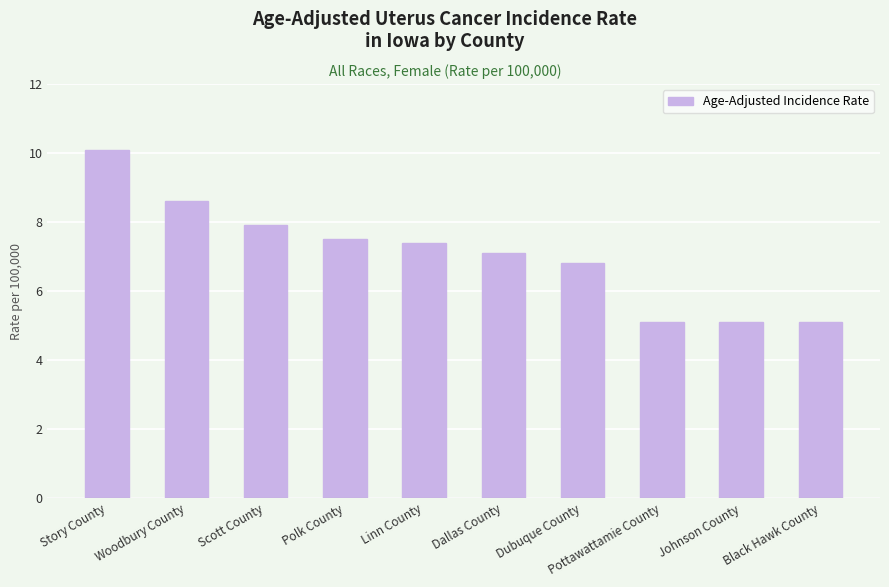

What is the approximate value at Dubuque County?

6.8